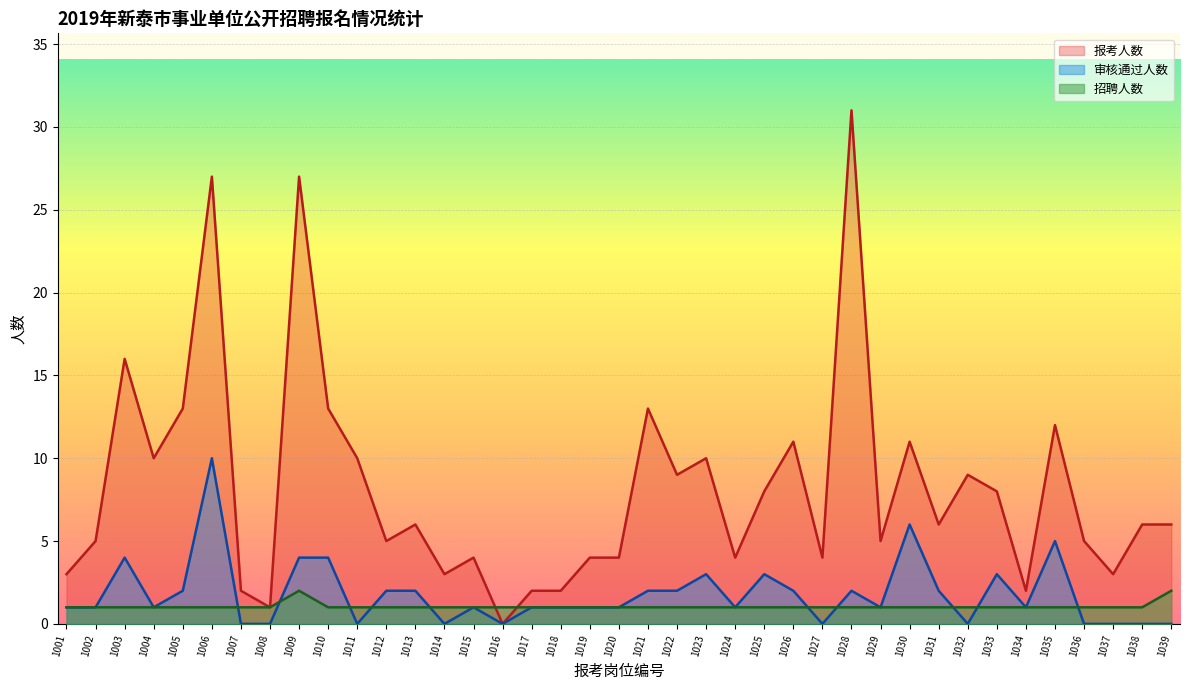

Reading left to right, transcribe all the data shown in this chart.

招聘人数: 1	1	1	1	1	1	1	1	2	1	1	1	1	1	1	1	1	1	1	1	1	1	1	1	1	1	1	1	1	1	1	1	1	1	1	1	1	1	2
报考人数: 3	5	16	10	13	27	2	1	27	13	10	5	6	3	4	0	2	2	4	4	13	9	10	4	8	11	4	31	5	11	6	9	8	2	12	5	3	6	6
审核通过人数: 1	1	4	1	2	10	0	0	4	4	0	2	2	0	1	0	1	1	1	1	2	2	3	1	3	2	0	2	1	6	2	0	3	1	5	0	0	0	0